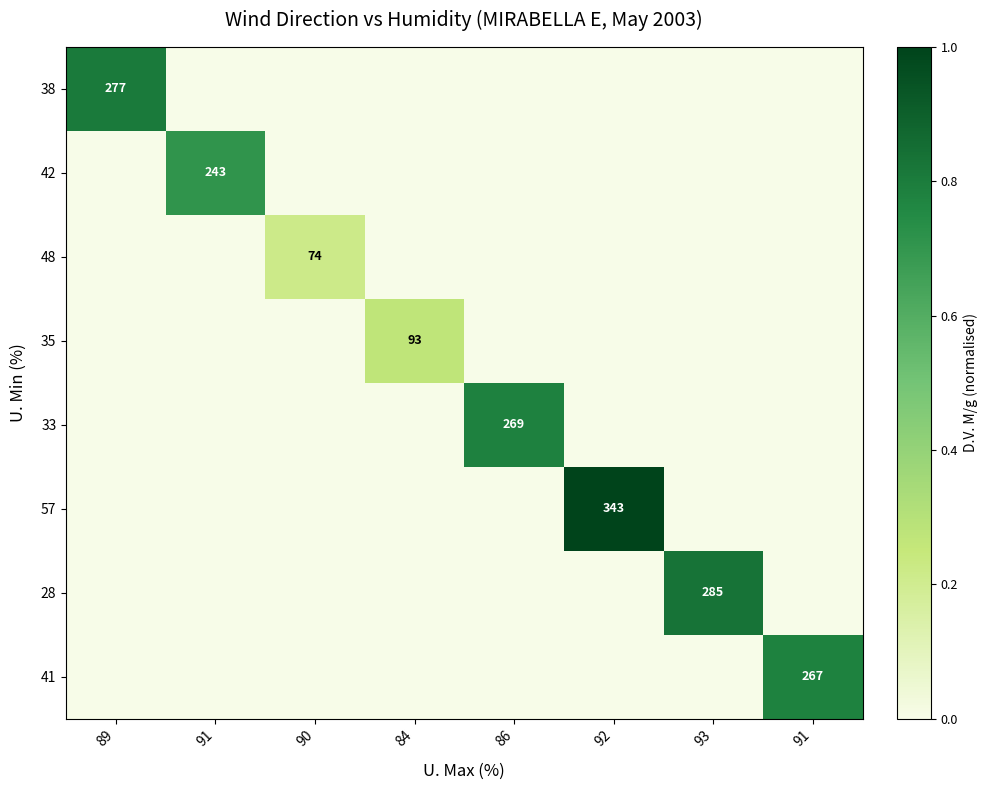

The value of 35 at 86 is -0.1. True or false?

False